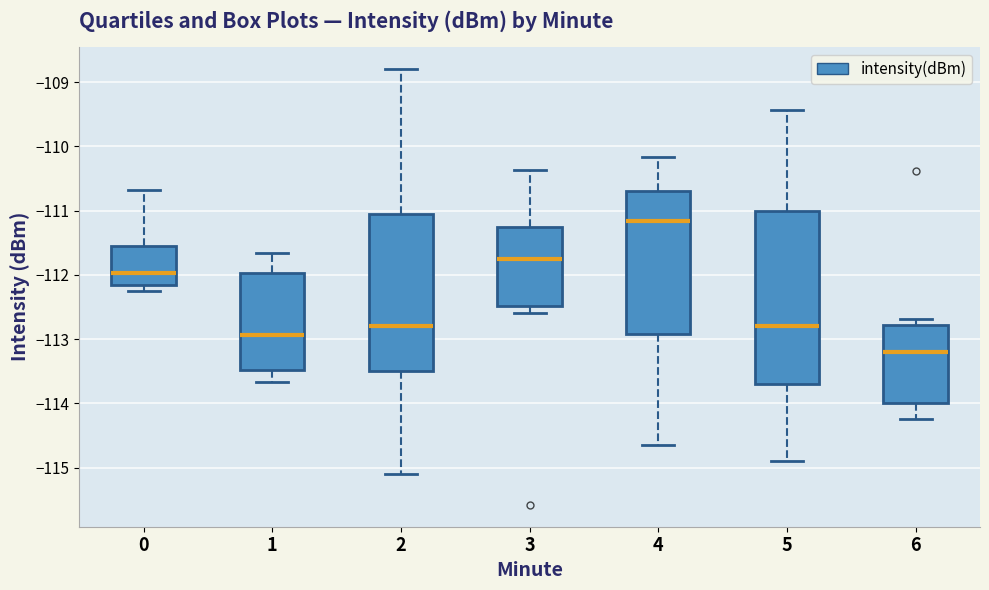

Where does the upper whisker of the box at x = 0 end on the y-axis? The values are not printed on the chart, so give them approximately, as read against the axis.

-110.7